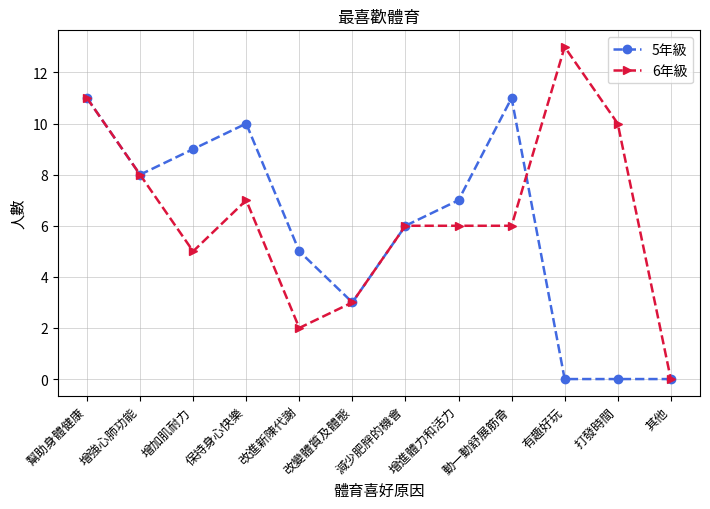

Which label corresponds to the largest value in the chart?

有趣好玩